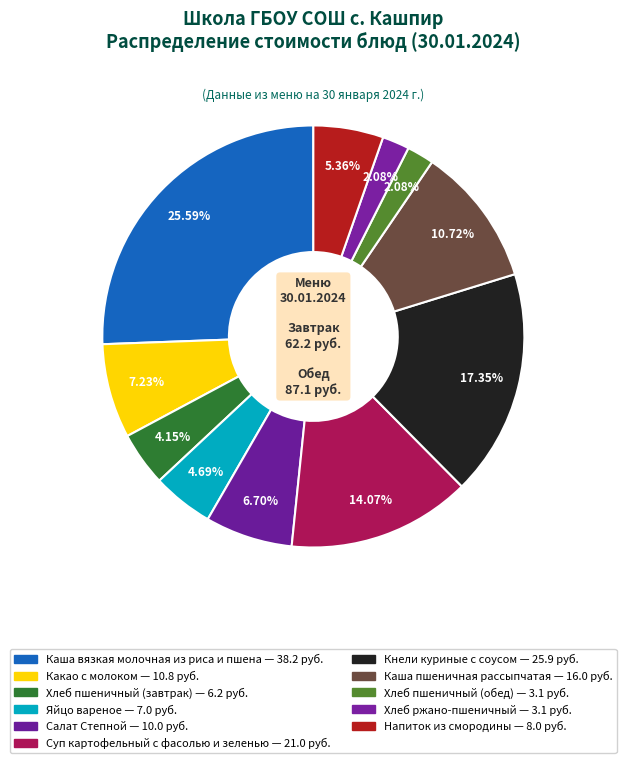

Rank the categories by value from highest to lowest.

Каша вязкая молочная из риса и пшена, Кнели куриные с соусом, Суп картофельный с фасолью и зеленью, Каша пшеничная рассыпчатая, Какао с молоком, Салат Степной, Напиток из смородины, Яйцо вареное, Хлеб пшеничный (завтрак), Хлеб пшеничный (обед), Хлеб ржано-пшеничный